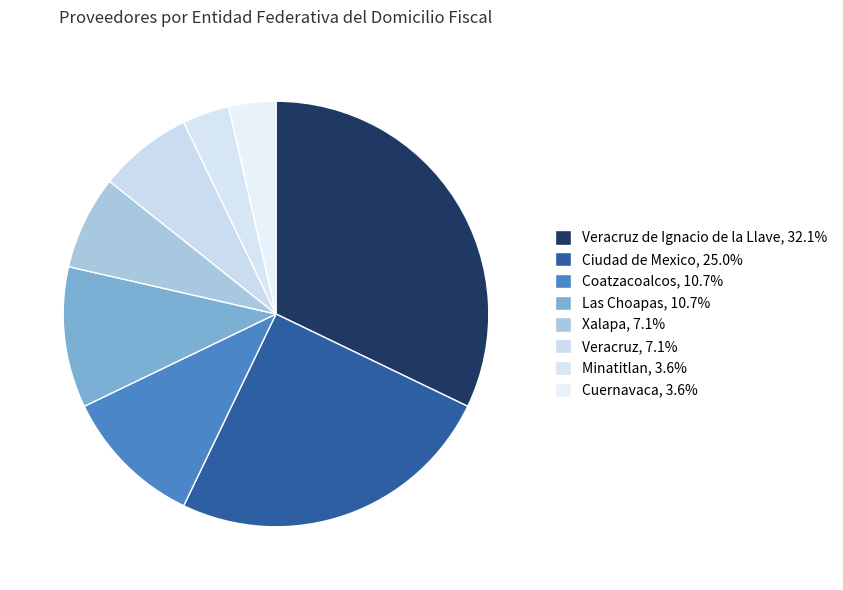

How many slices are in this pie chart?

8